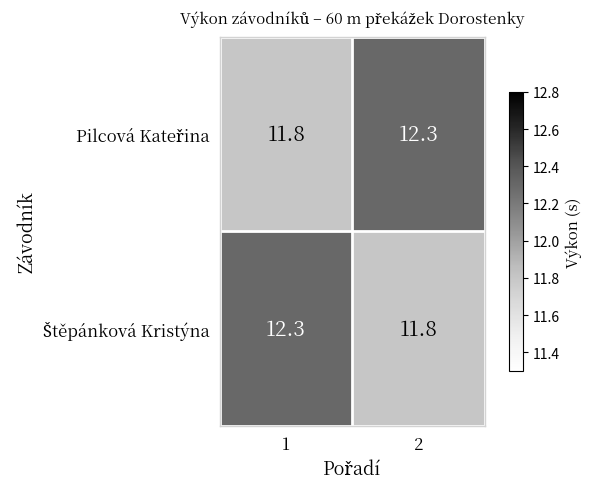

What is the total value across all series at 1?

24.1